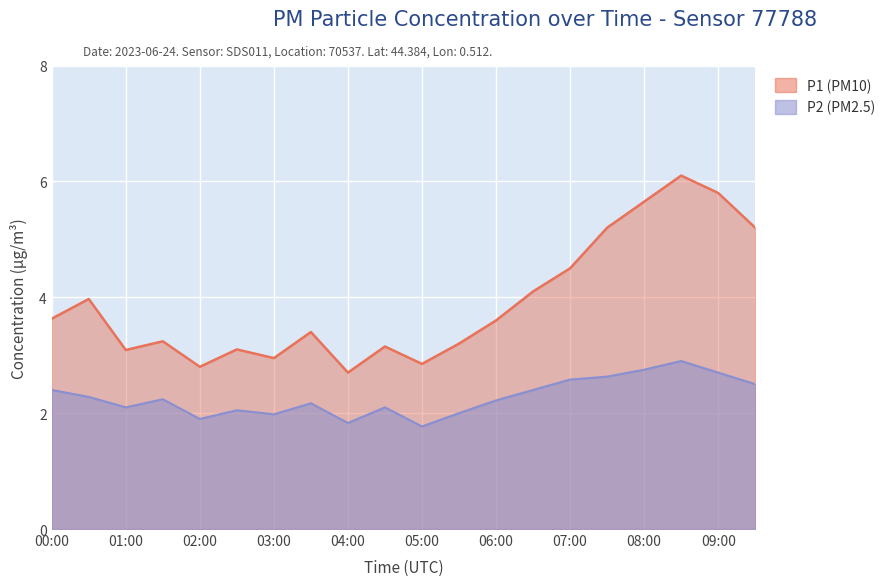

What is the difference between the highest and lowest values at 02:00?

0.9